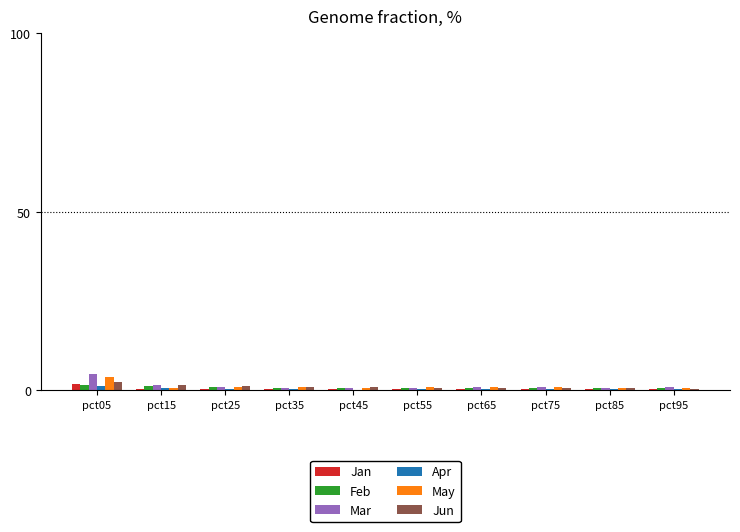

What is the greatest value displayed?

4.4